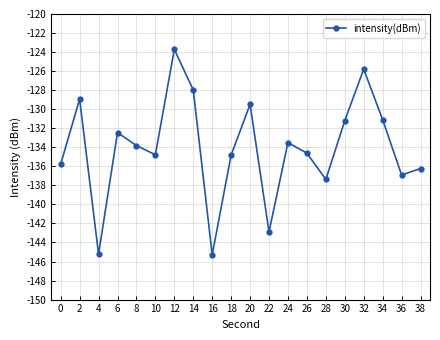

How many interior local valleys (lower than both neighbors) does the data have?

6